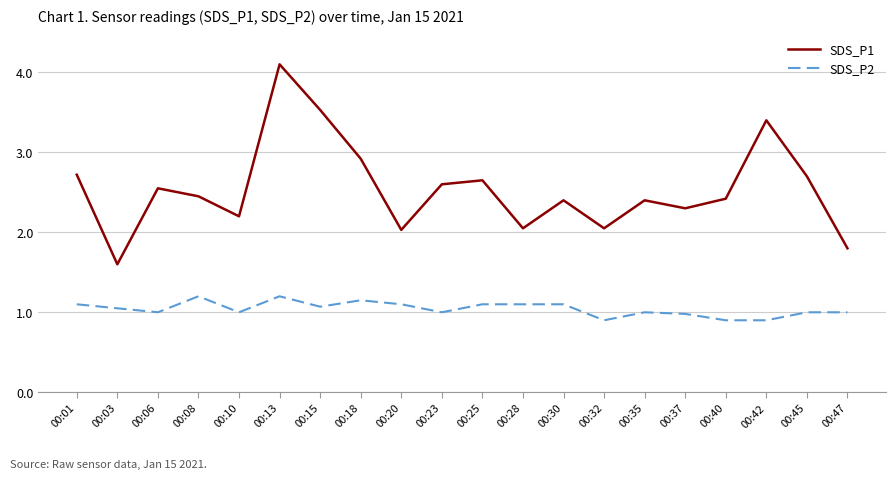

The SDS_P1 series shows 3.9 at 00:37. True or false?

False